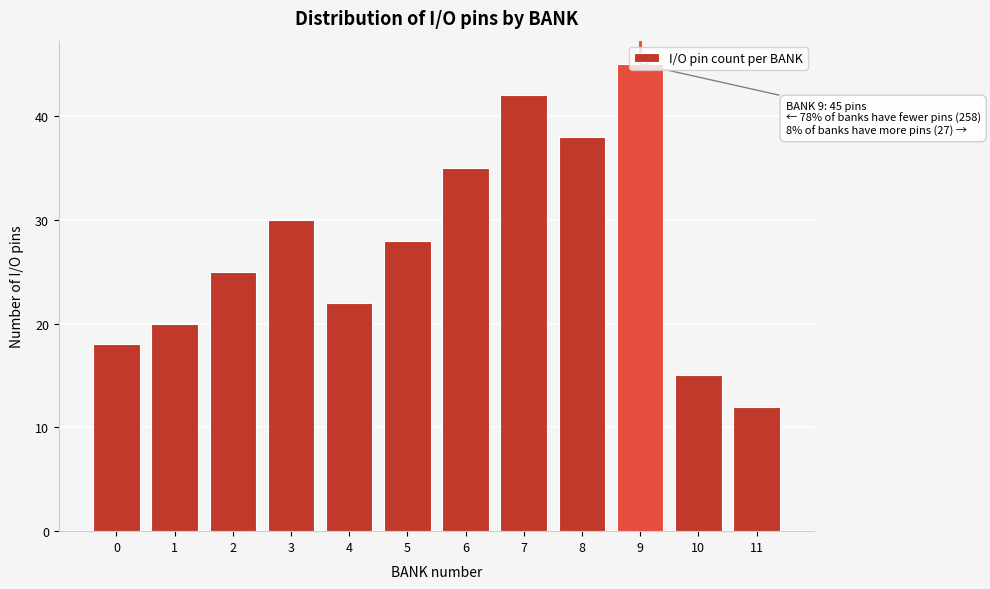

List the labels in order of value, smallest first.

11, 10, 0, 1, 4, 2, 5, 3, 6, 8, 7, 9